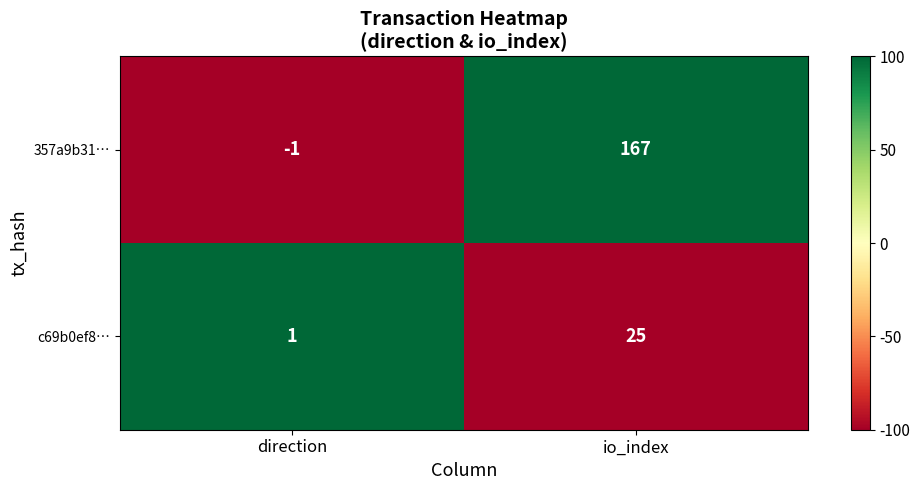

Which series has the largest total across all categories?

357a9b31…